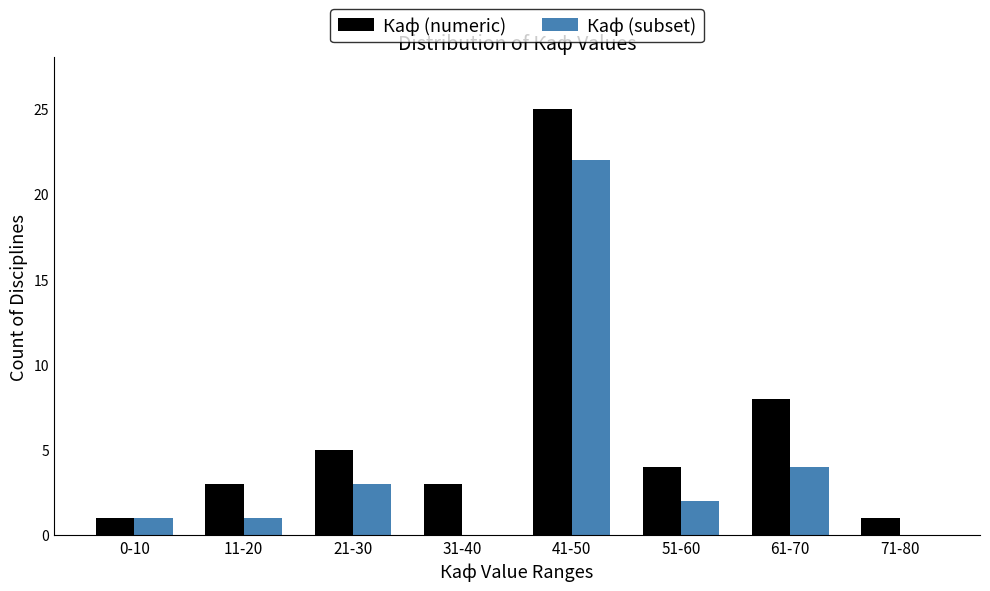

Reading left to right, list all the values displayed in this chart.

Каф (numeric): 0-10=1	11-20=3	21-30=5	31-40=3	41-50=25	51-60=4	61-70=8	71-80=1
Каф (subset): 0-10=1	11-20=1	21-30=3	31-40=0	41-50=22	51-60=2	61-70=4	71-80=0